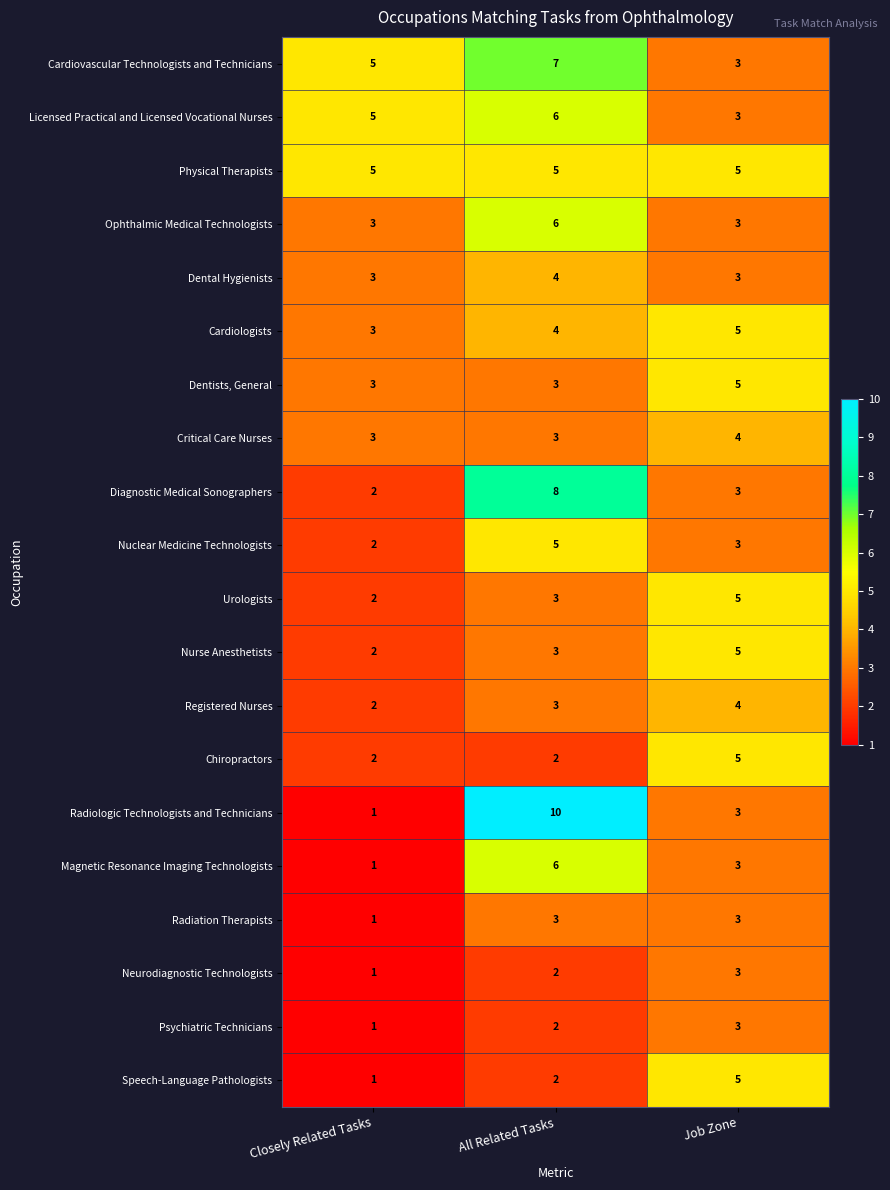

Which series changed the most between All Related Tasks and Job Zone?

Radiologic Technologists and Technicians